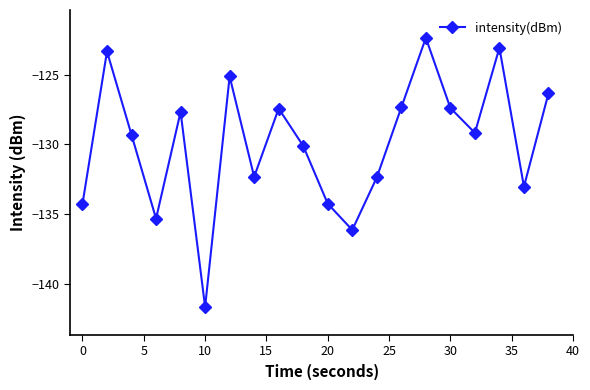

How many lines are shown in the chart?

1